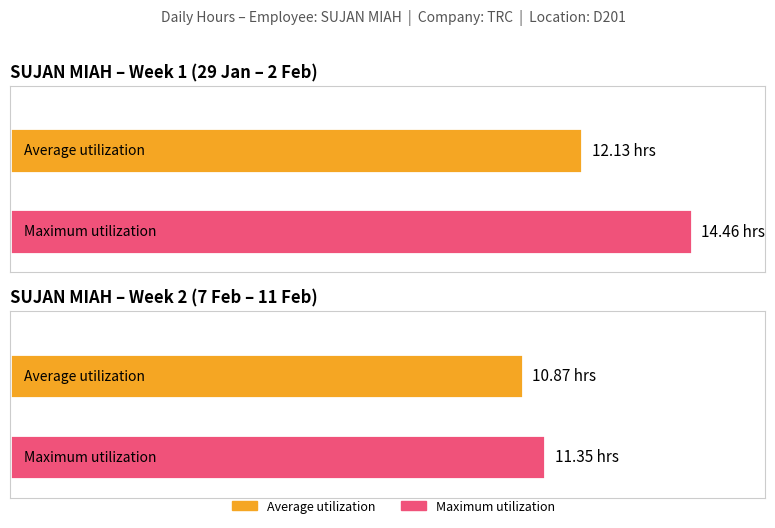

What are all the series names shown in the legend?

Average utilization, Maximum utilization